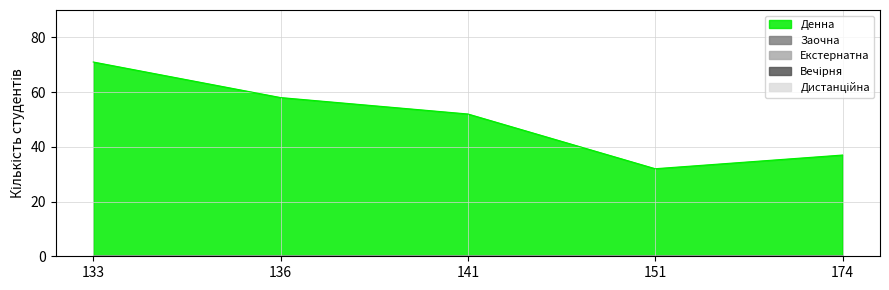

The Денна series shows 60 at 174. True or false?

False